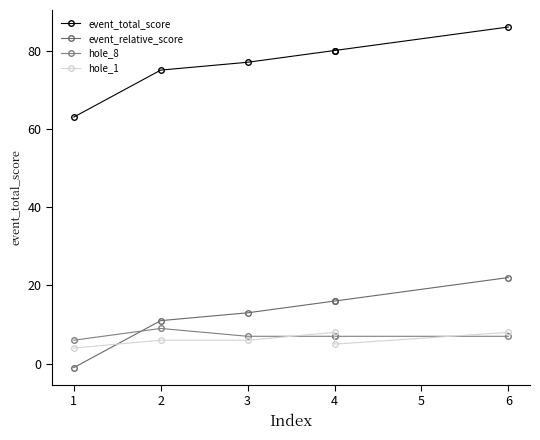

True or false: hole_8 and event_total_score cross at least once.

False